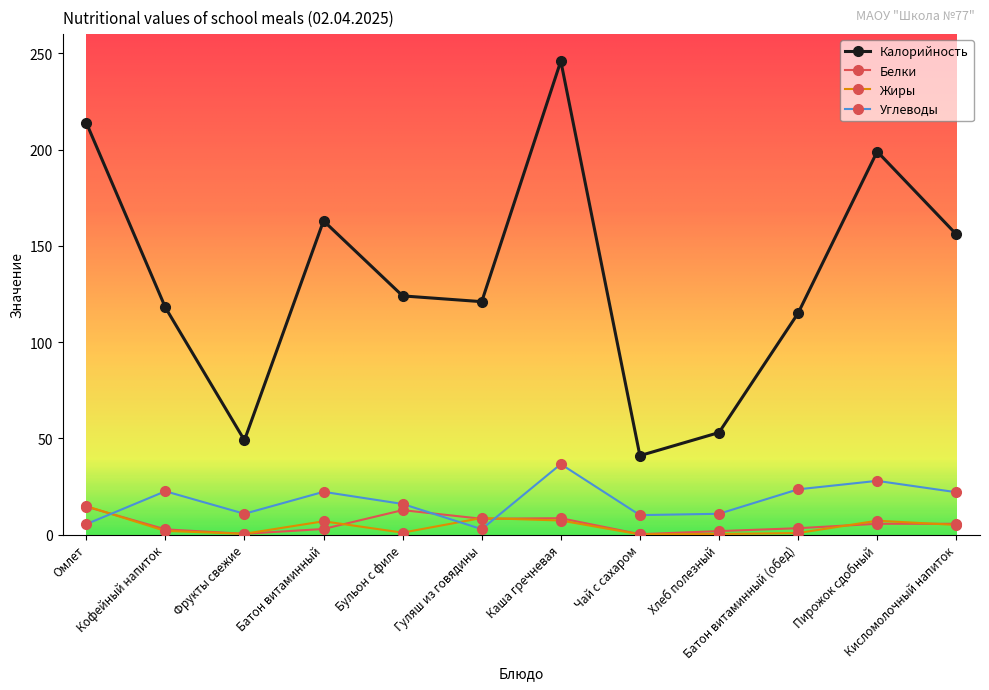

True or false: Калорийность and Углеводы cross at least once.

False